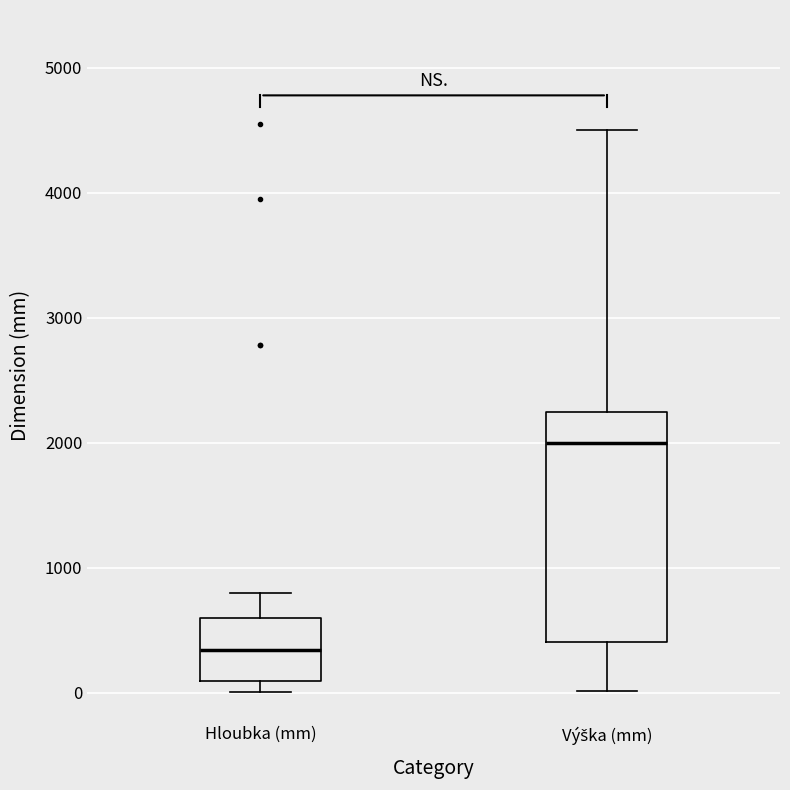

Reading left to right, transcribe this box plot: for each box, give where its median line is, the range the box spans, and where its two whiskers end, as read against the y-axis. The values are not printed on the chart, so give them approximately, as read against the axis.

Hloubka (mm): median 300, box 100 to 600, whiskers 0 to 800
Výška (mm): median 2000, box 400 to 2300, whiskers 0 to 4500